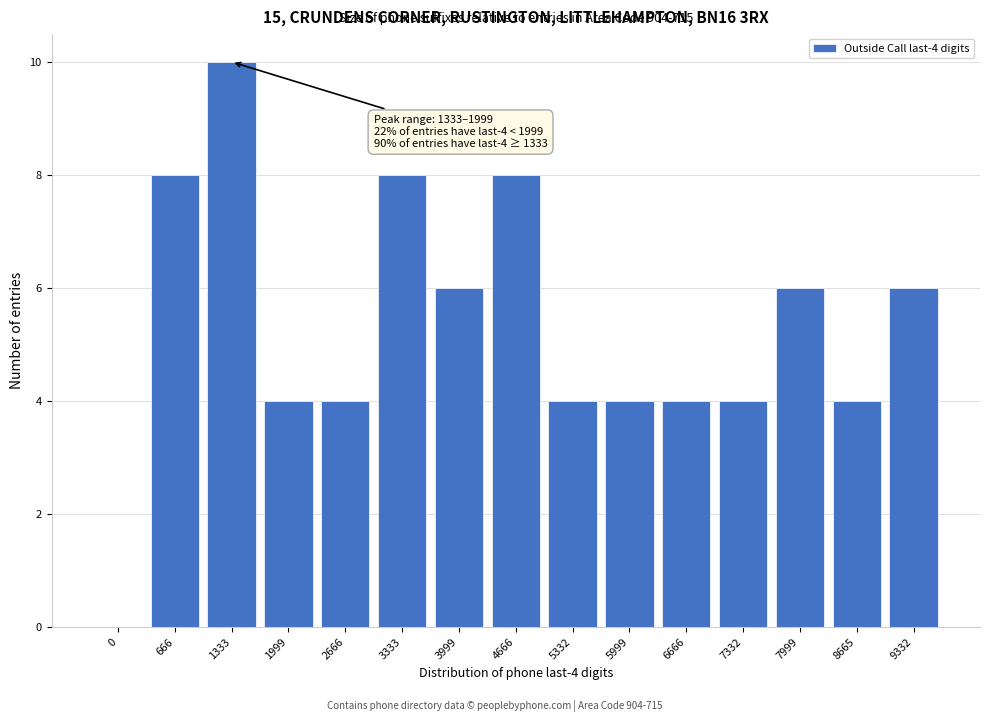

Reading left to right, extract all data points from this chart.

0=0	666=8	1333=10	1999=4	2666=4	3333=8	3999=6	4666=8	5332=4	5999=4	6666=4	7332=4	7999=6	8665=4	9332=6